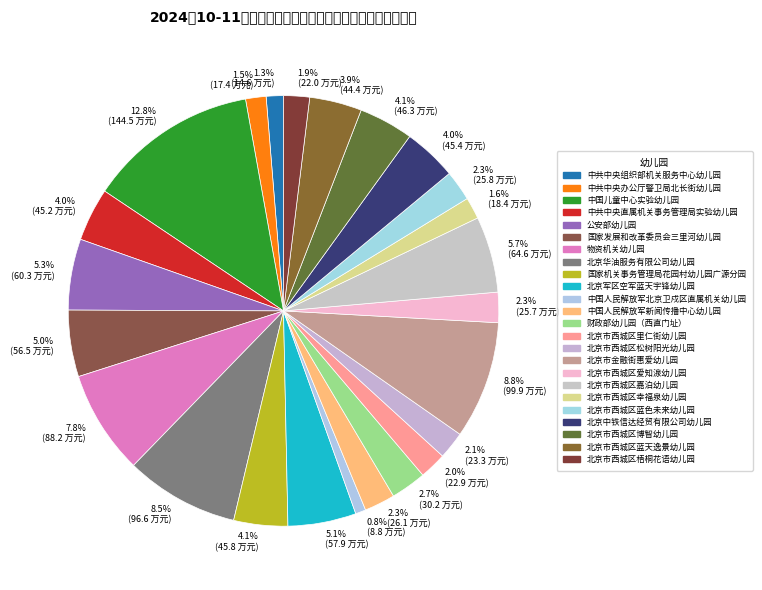

Count the number of slices in the pie.

24